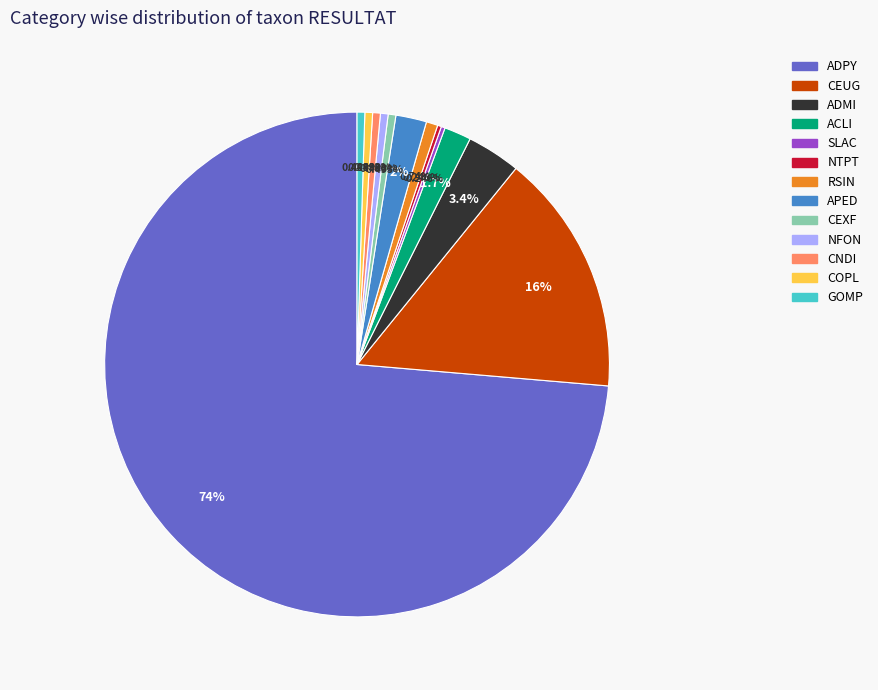

What is the ratio of the value at ADPY to the value at CEXF?

149.5